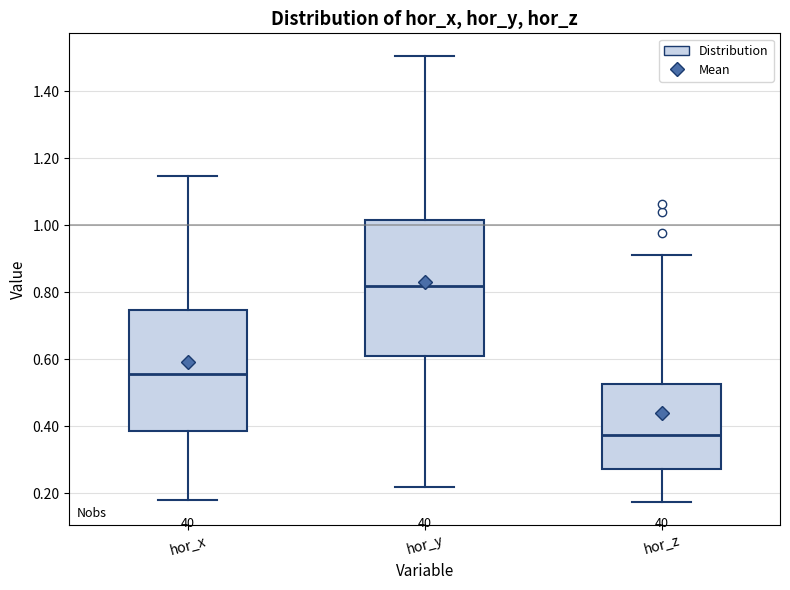

Reading left to right, read every box against the y-axis: the position of its median line, the range the box covers, and the ends of its whiskers. The values are not printed on the chart, so give them approximately, as read against the axis.

hor_x: median 0.56, box 0.38 to 0.74, whiskers 0.18 to 1.14
hor_y: median 0.82, box 0.62 to 1.02, whiskers 0.22 to 1.50
hor_z: median 0.38, box 0.28 to 0.52, whiskers 0.18 to 0.92